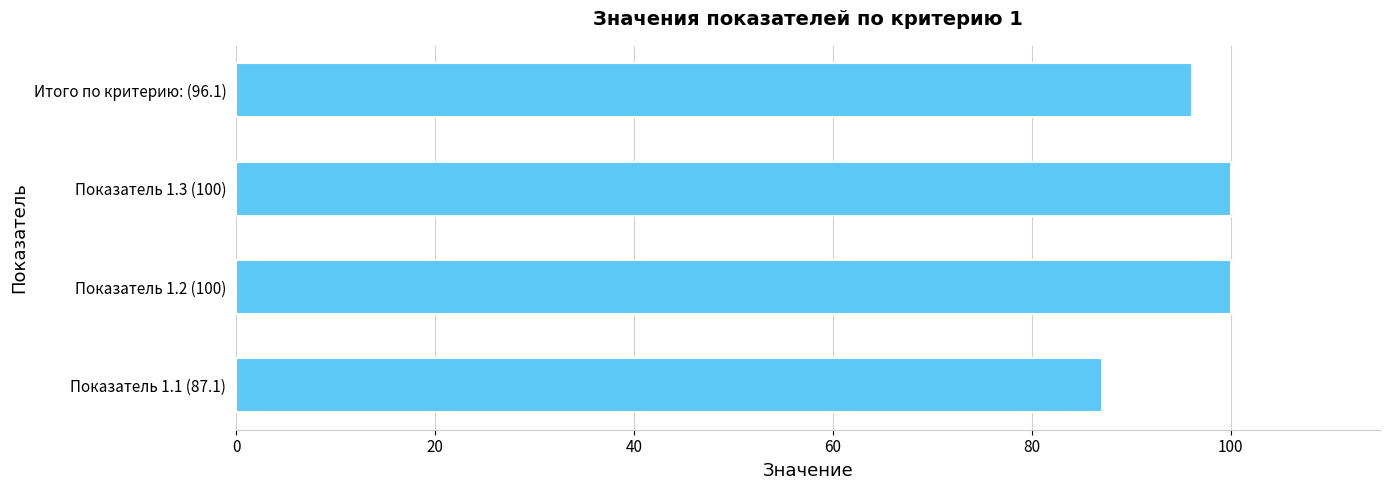

At which label is the value closest to 93?

Итого по критерию: (96.1)